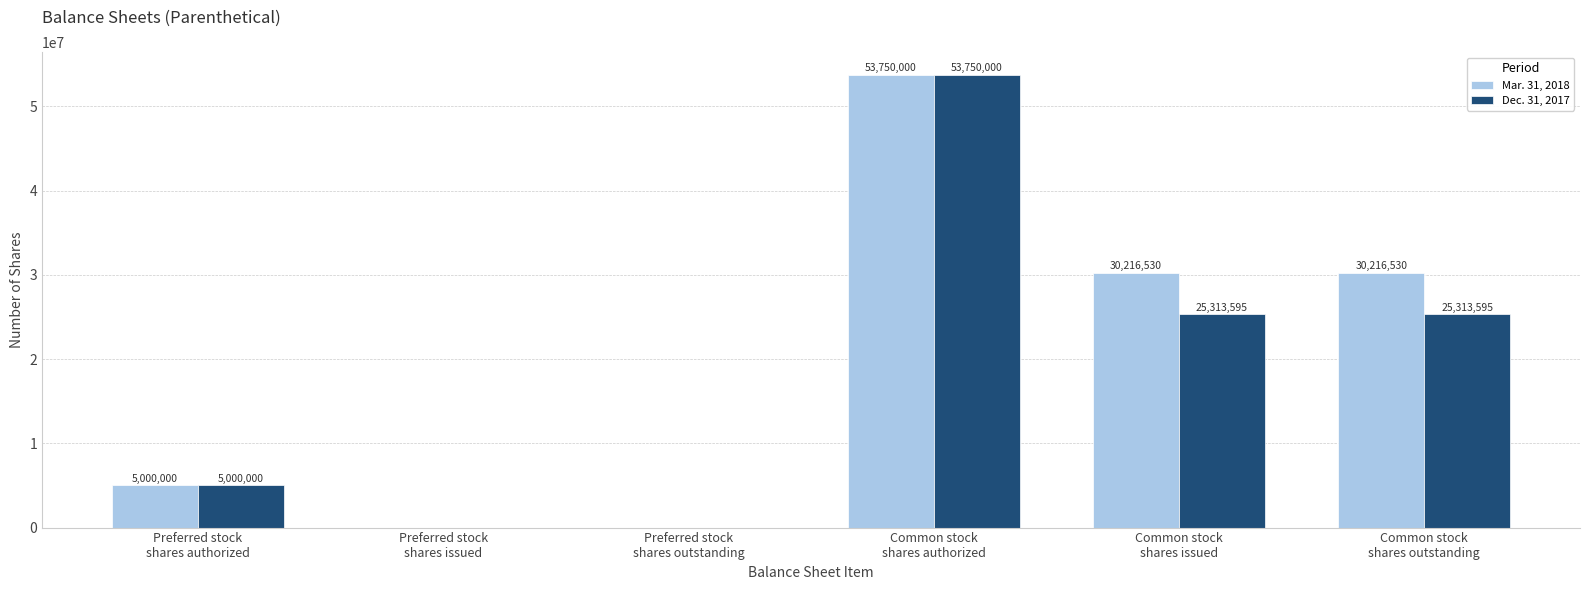

The value of Mar. 31, 2018 at Common stock
shares outstanding is 12423216. True or false?

False